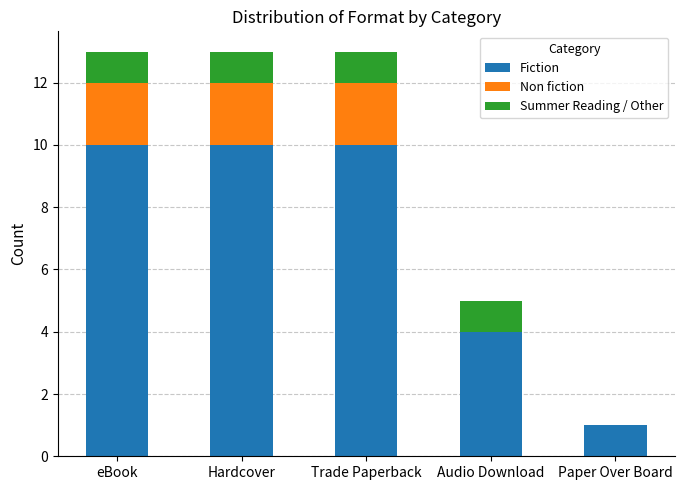

Are the bars grouped side by side (vs. stacked)?

No